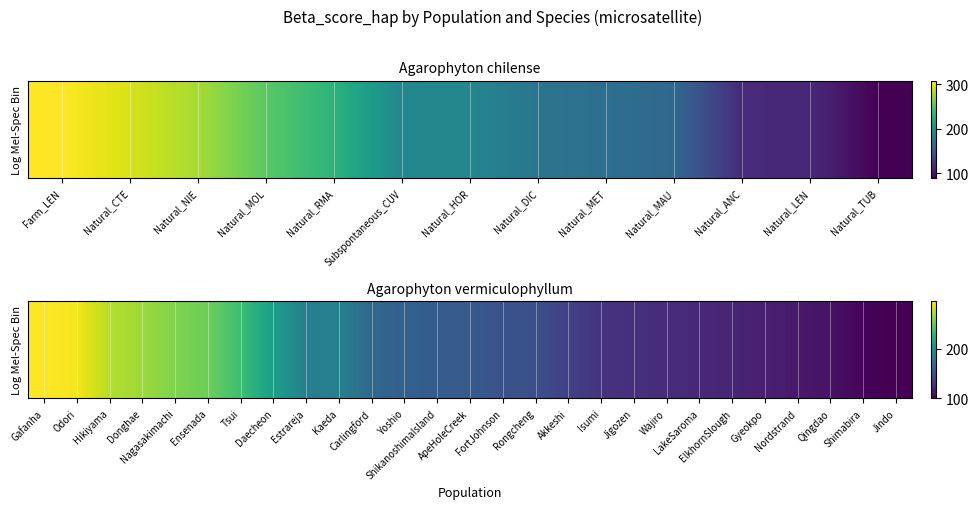

Is it true that the value at Odori is 455?

False